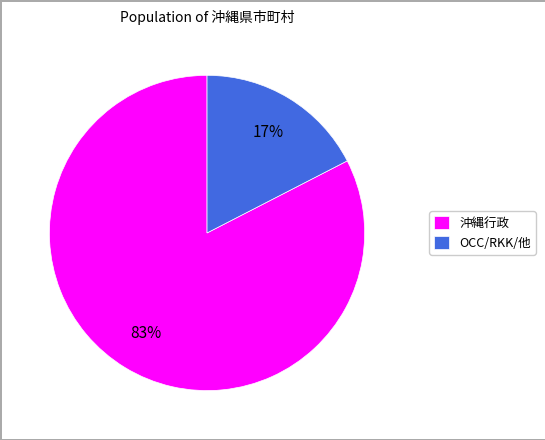

What percentage is the OCC/RKK/他 slice, to the nearest percent?

17%